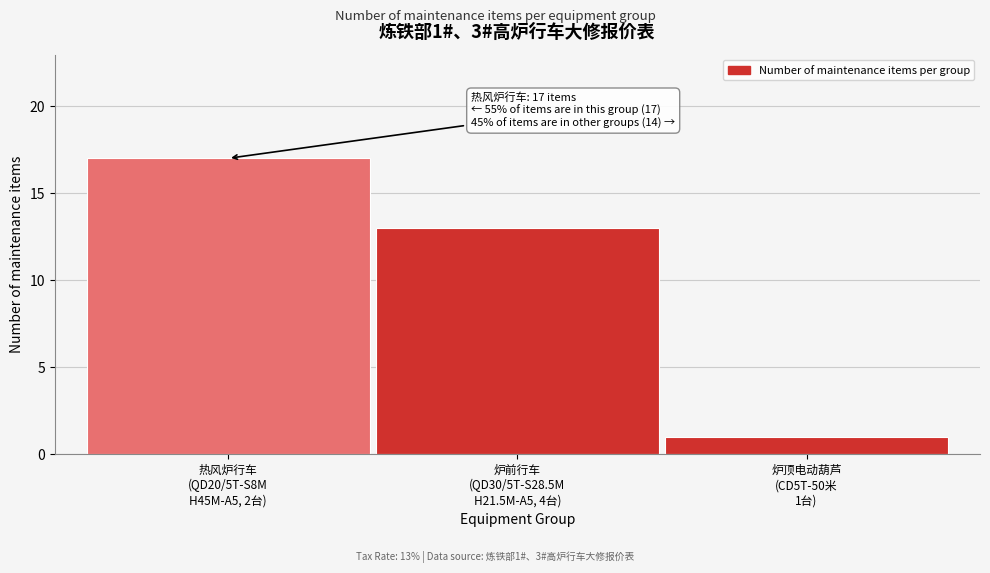

Reading right to left, list all the values displayed in this chart.

1	13	17